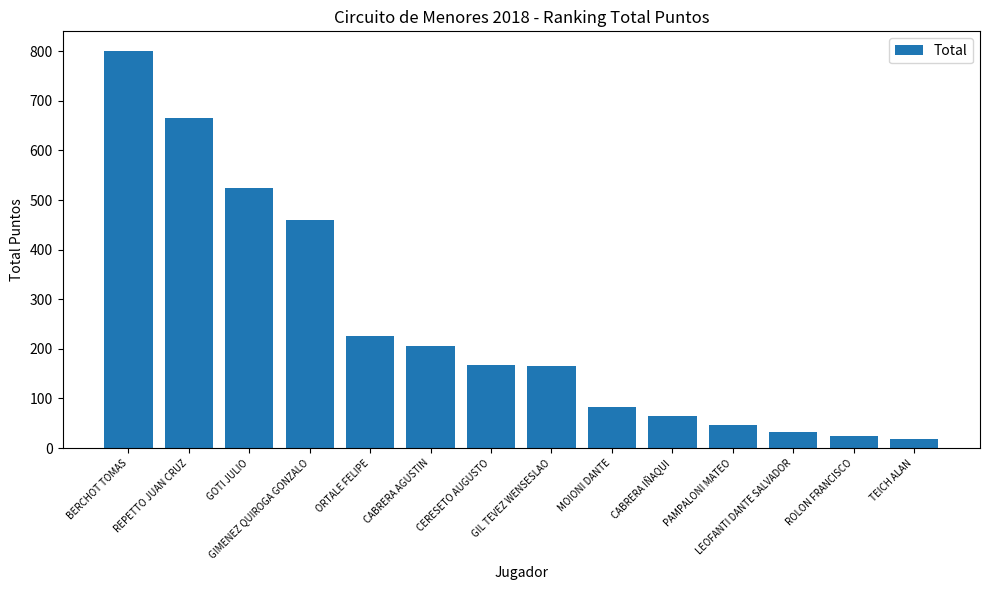

What is the average value?

248.8